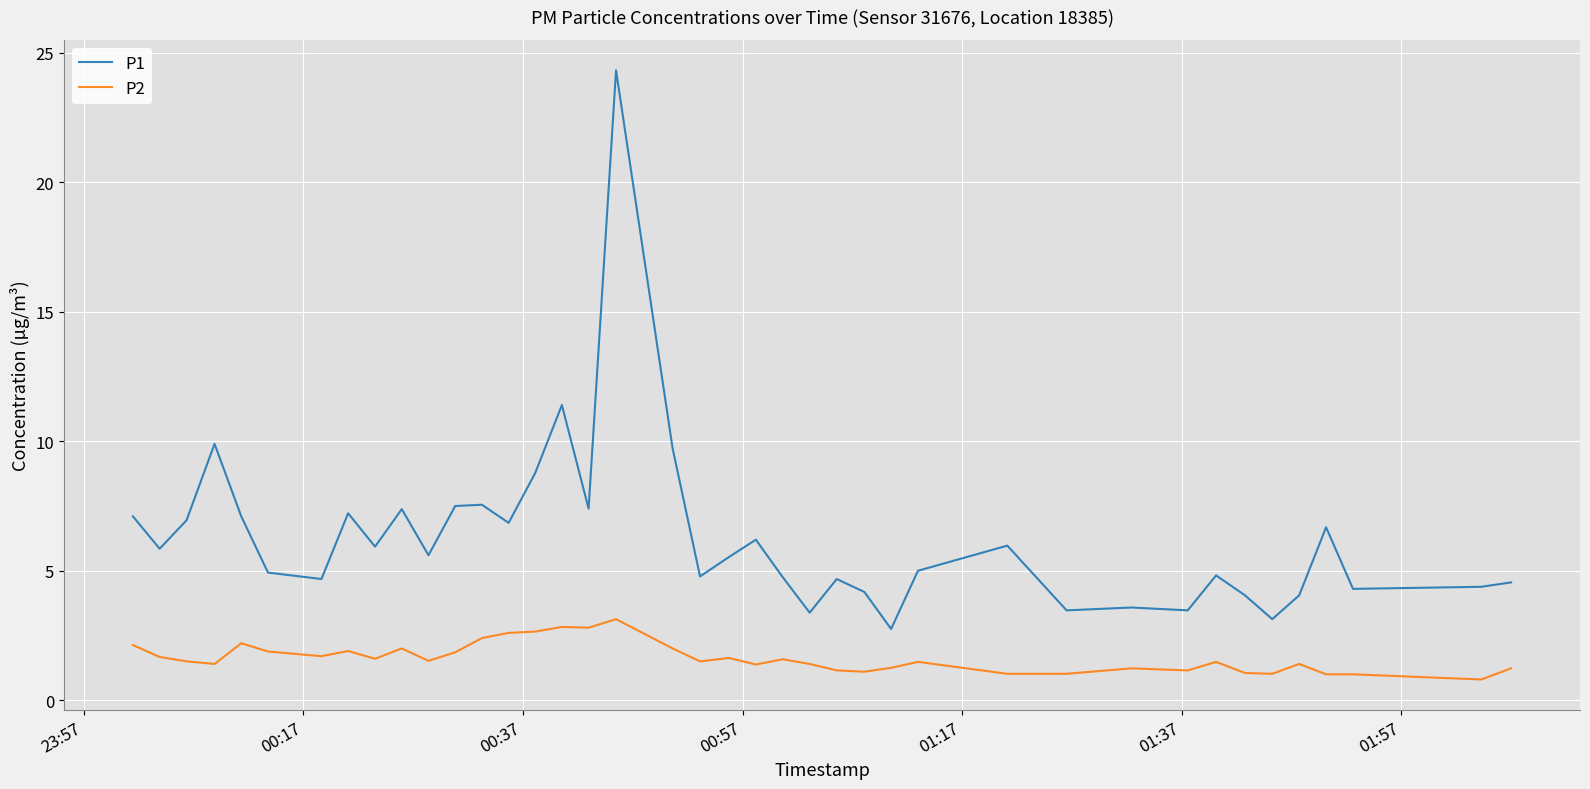

List the series in order of their peak value, lowest first.

P2, P1